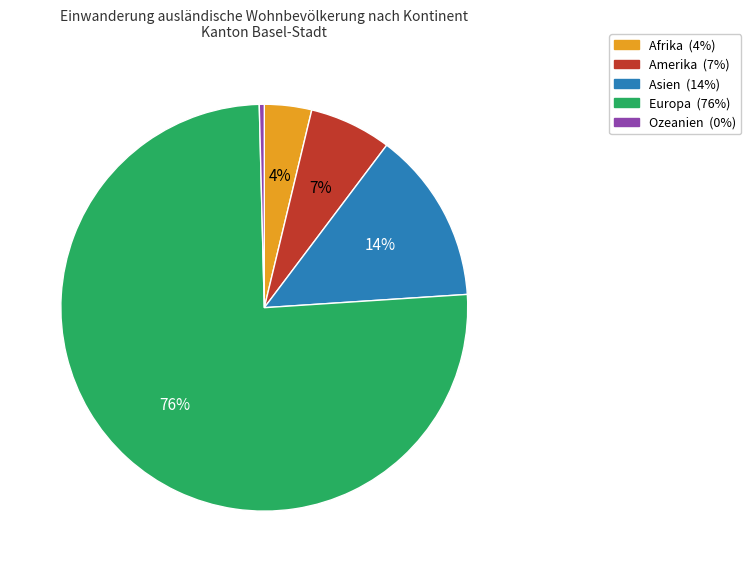

Count the number of slices in the pie.

5